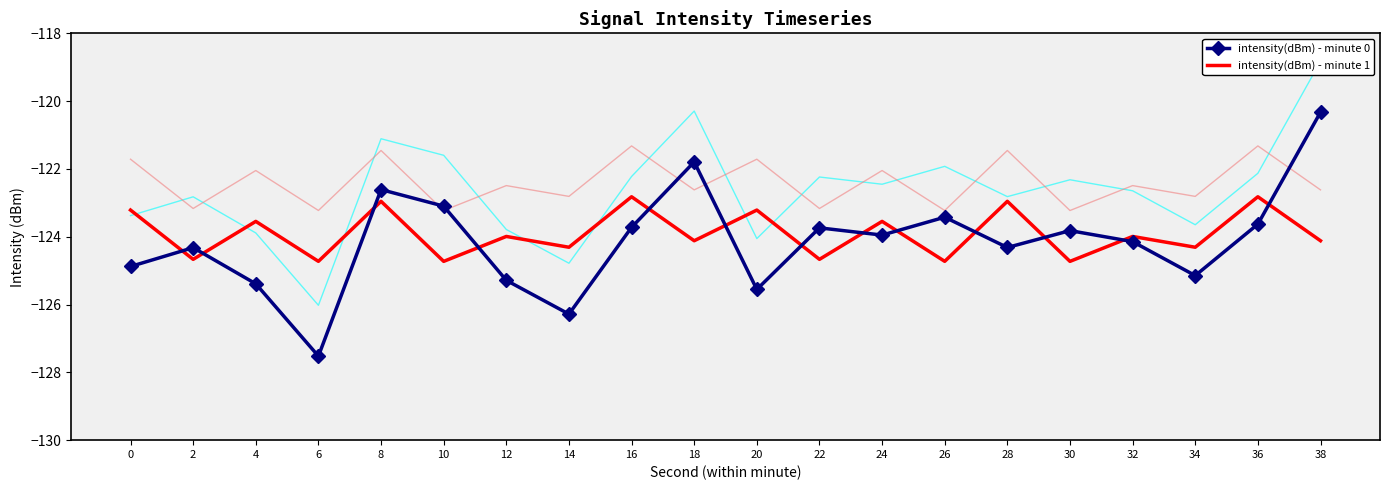

Which category has the lowest value across all series?

6